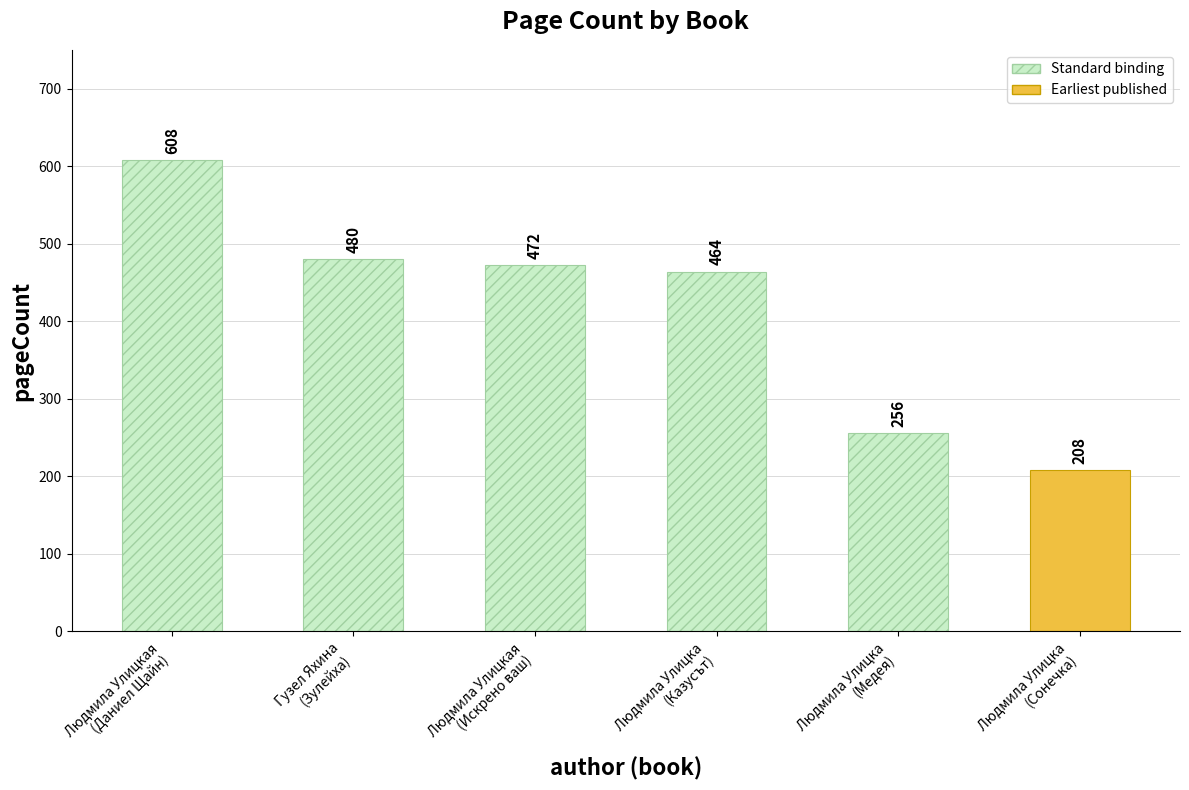

Reading right to left, list all the values displayed in this chart.

Людмила Улицка
(Сонечка)=208	Людмила Улицка
(Медея)=256	Людмила Улицка
(Казусът)=464	Людмила Улицкая
(Искрено ваш)=472	Гузел Яхина
(Зулейха)=480	Людмила Улицкая
(Даниел Щайн)=608